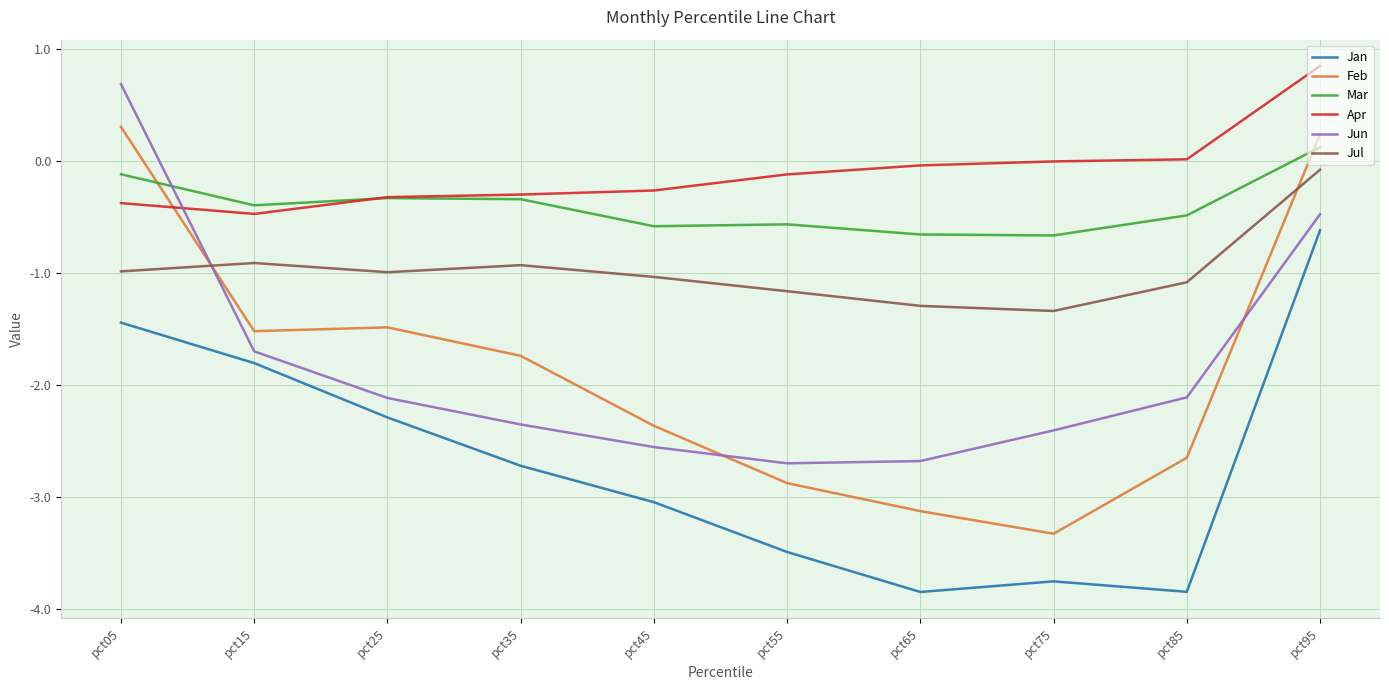

Is the value of Jan at pct85 greater than the value of Feb at pct55?

No